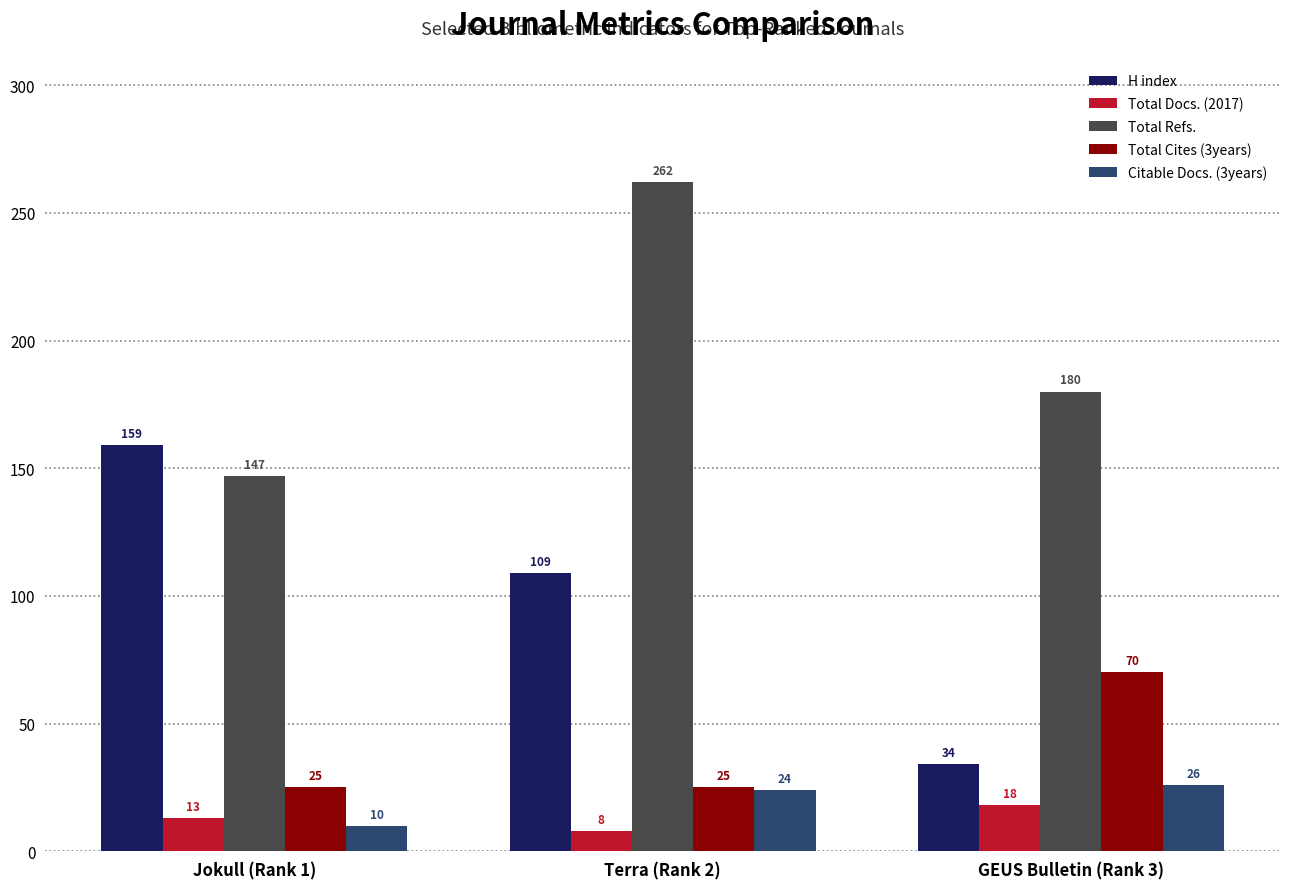

What is the total value across all series at Jokull (Rank 1)?

354